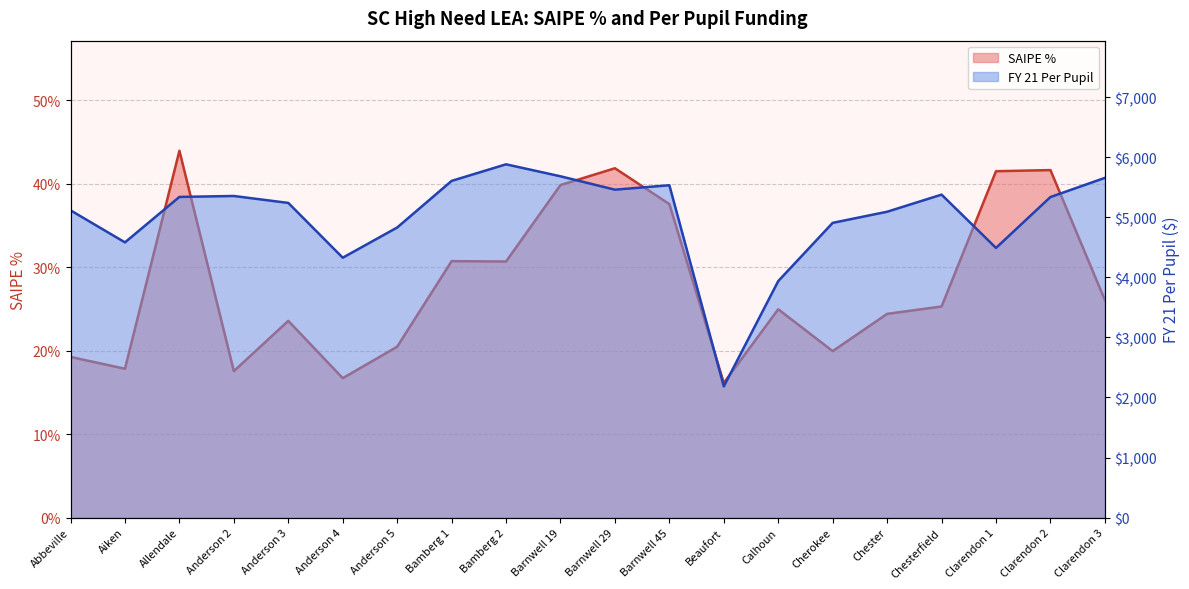

What is the label of the 4th point from the left?

Anderson 2